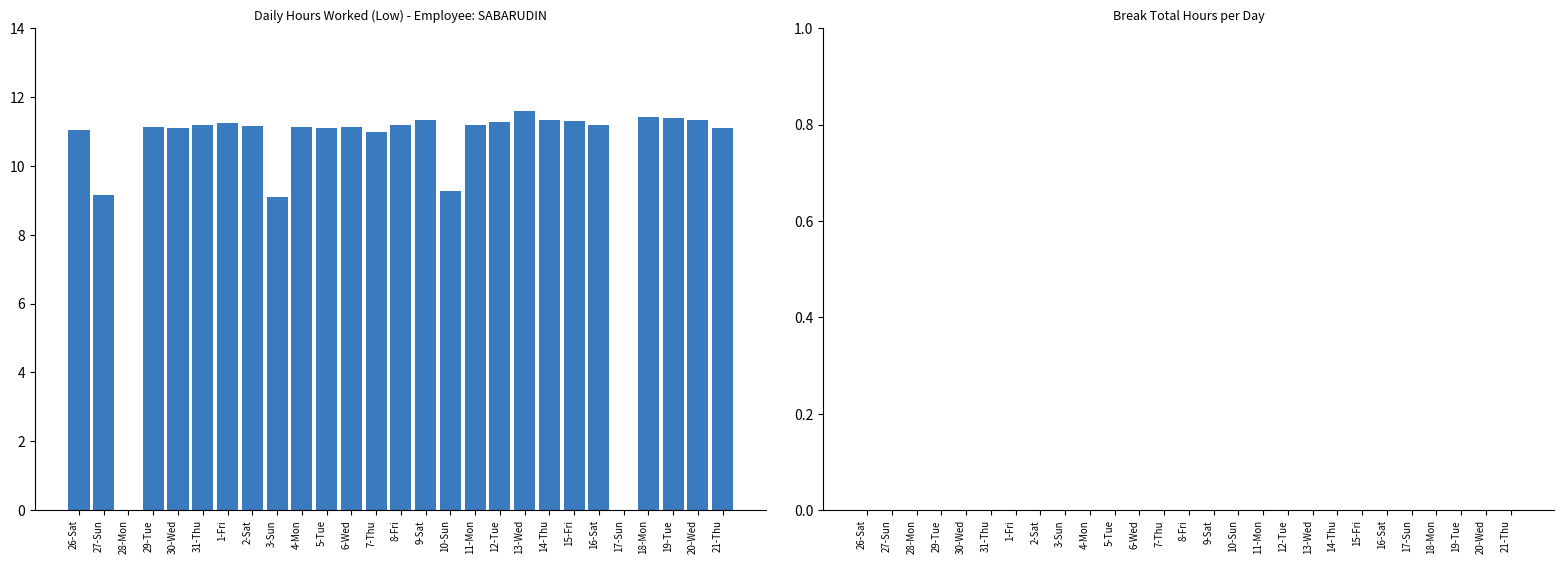

How many series are shown in this chart?

1